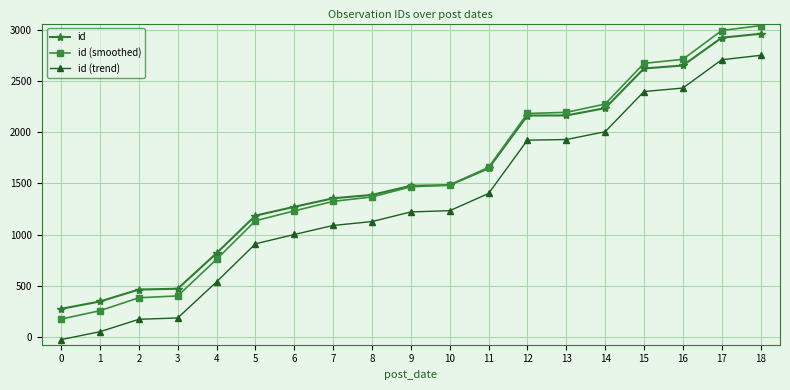

Which series has the largest range (max minus min)?

id (smoothed)